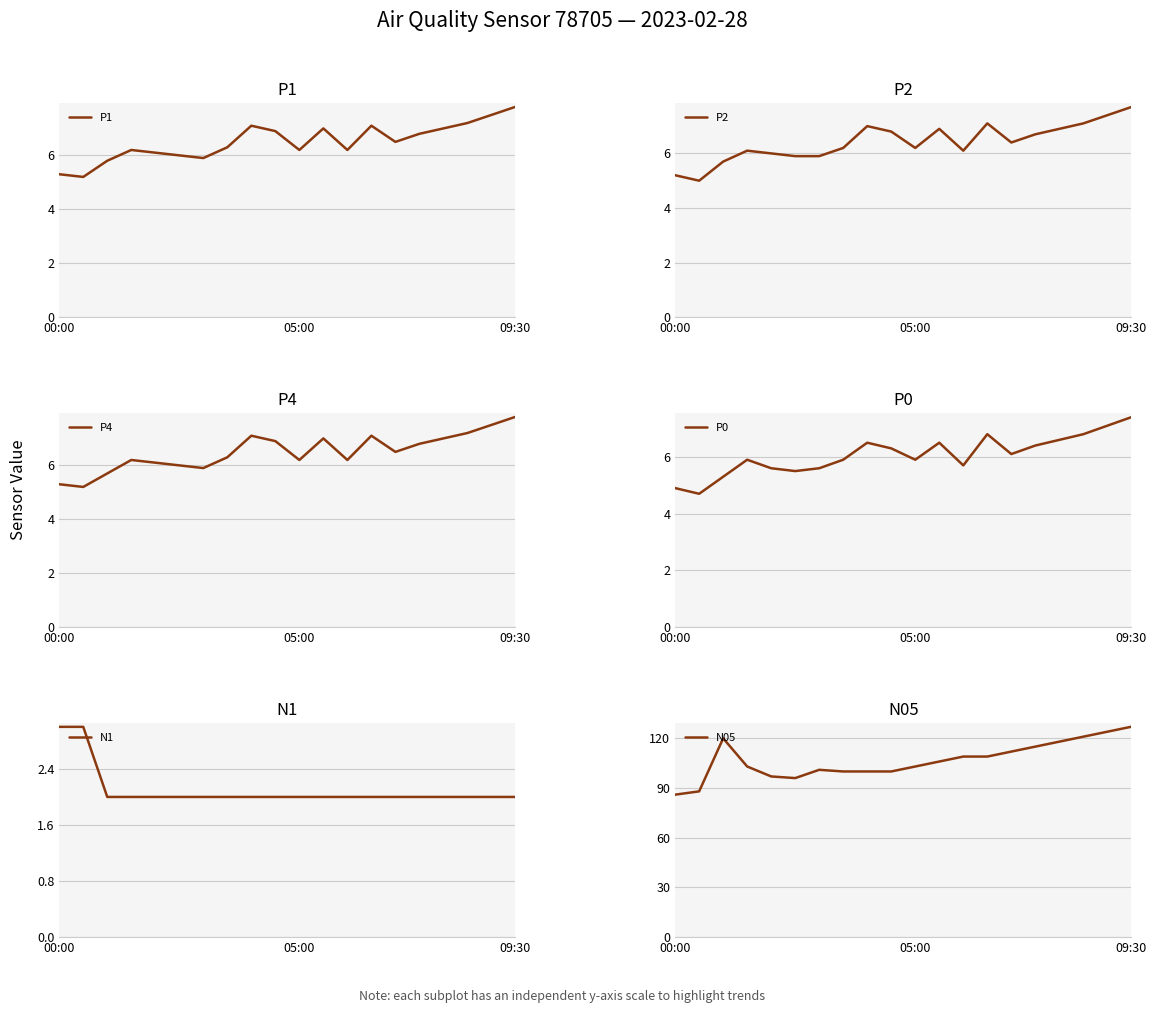

True or false: P2 and P0 cross at least once.

False